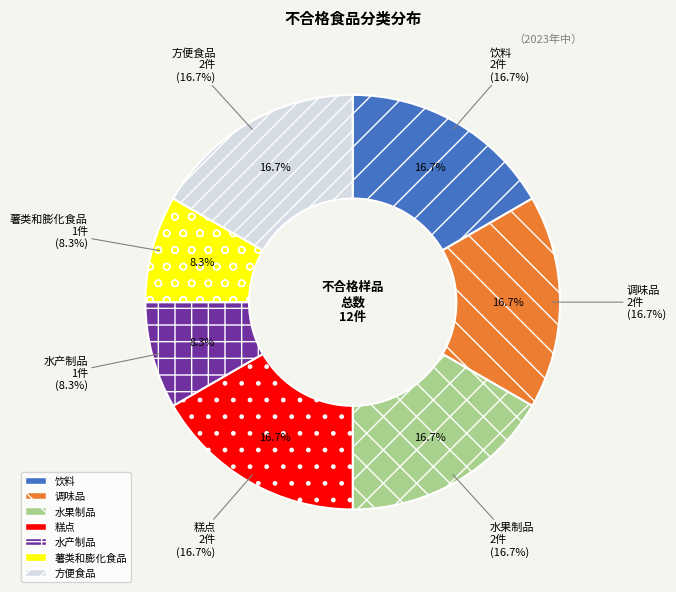

Which category has the smallest portion of the pie?

水产制品